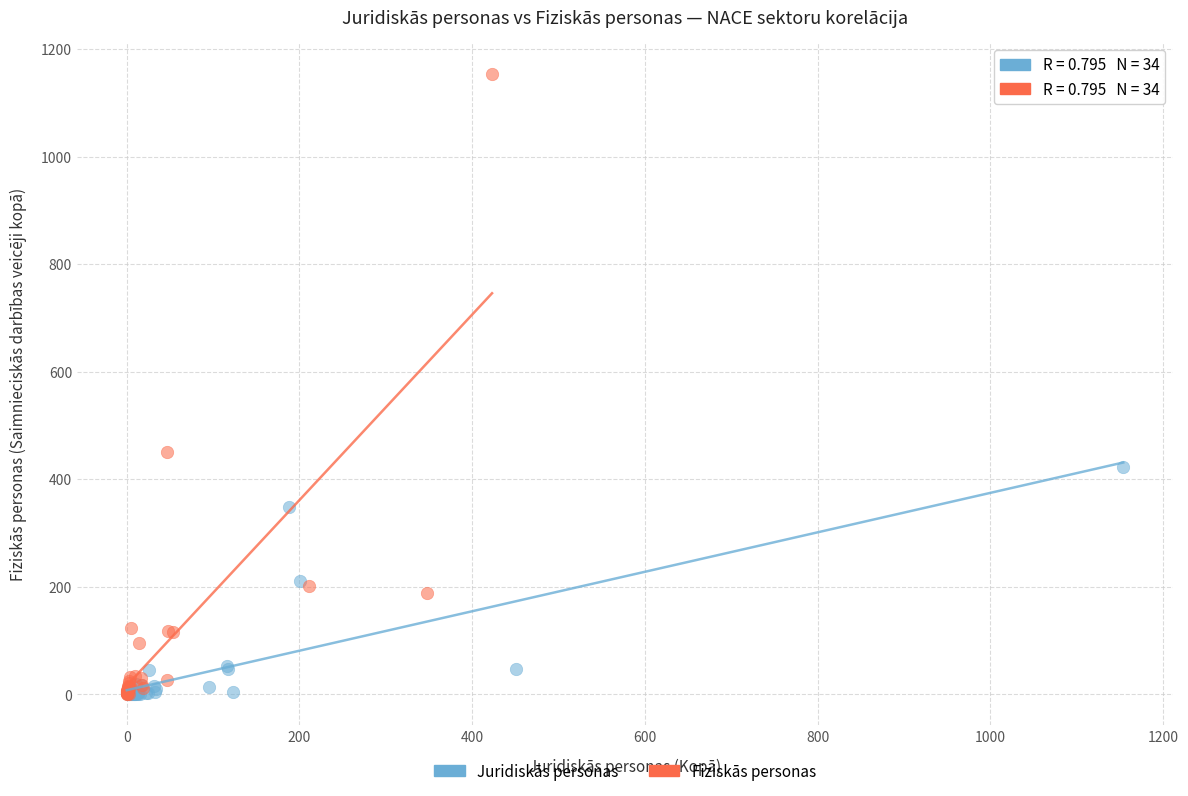

Which series has the widest spread of Y values?

Fiziskās personas